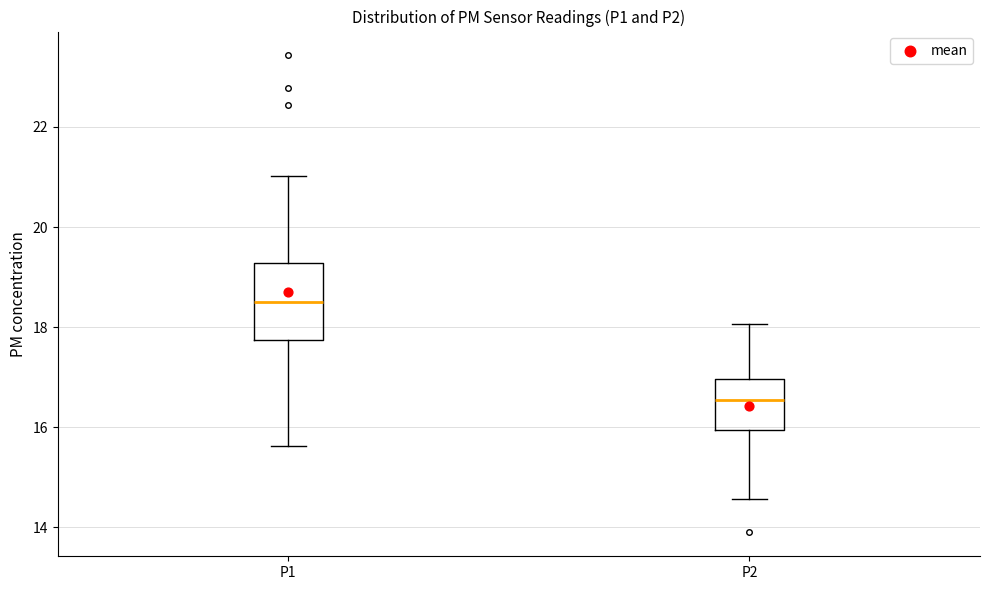

Reading left to right, read every box against the y-axis: the position of its median line, the range the box covers, and the ends of its whiskers. The values are not printed on the chart, so give them approximately, as read against the axis.

P1: median 18.6, box 17.8 to 19.2, whiskers 15.6 to 21.0
P2: median 16.6, box 16.0 to 17.0, whiskers 14.6 to 18.0